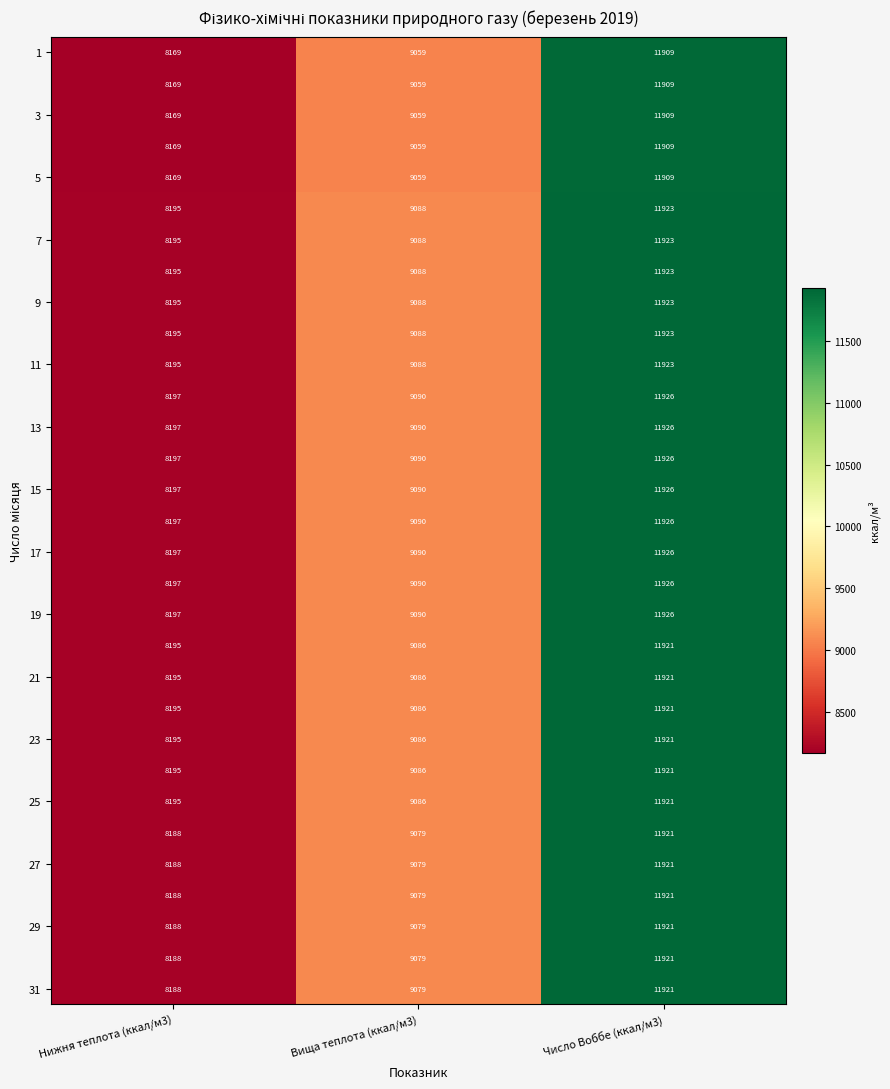

What is the difference between the highest and lowest values at Нижня теплота (ккал/м3)?

28